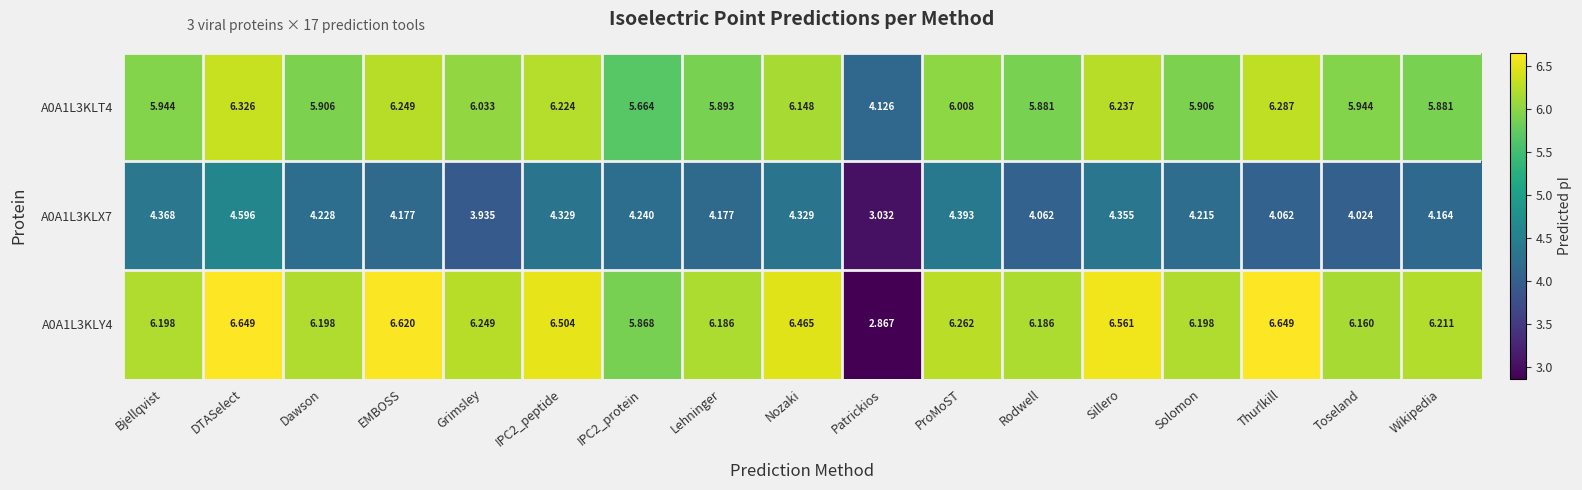

Where is A0A1L3KLY4 nearest to the value 4?

Patrickios